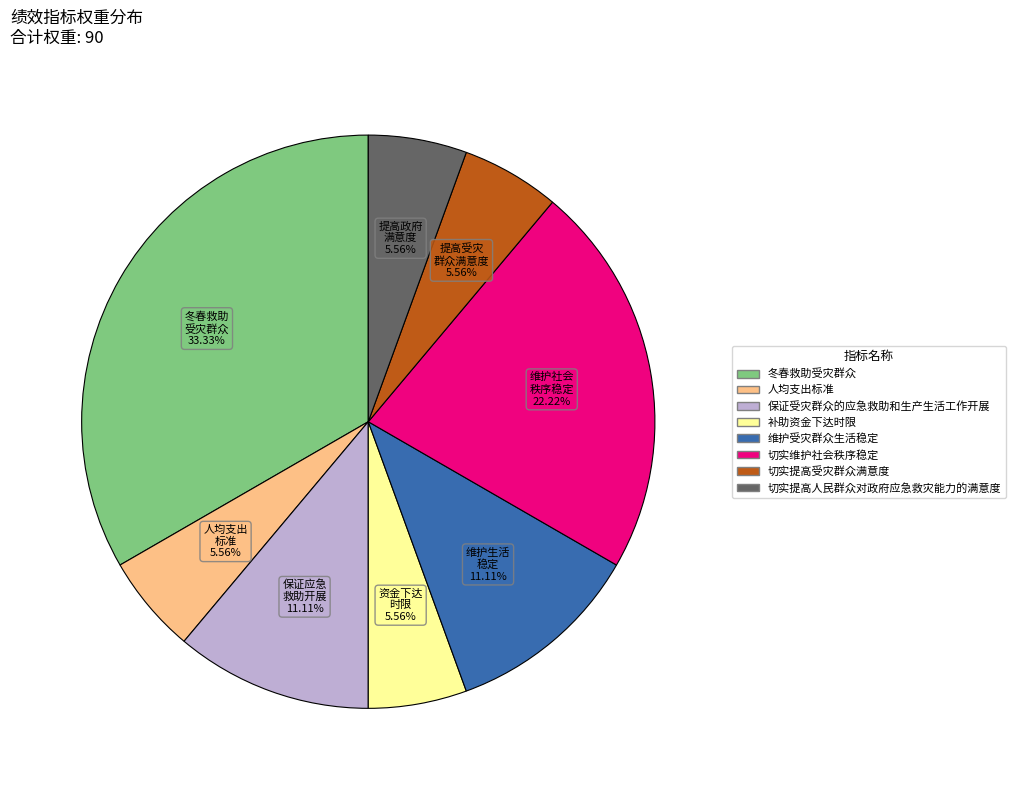

Which has a higher value, 维护受灾群众生活稳定 or 切实提高受灾群众满意度?

维护受灾群众生活稳定